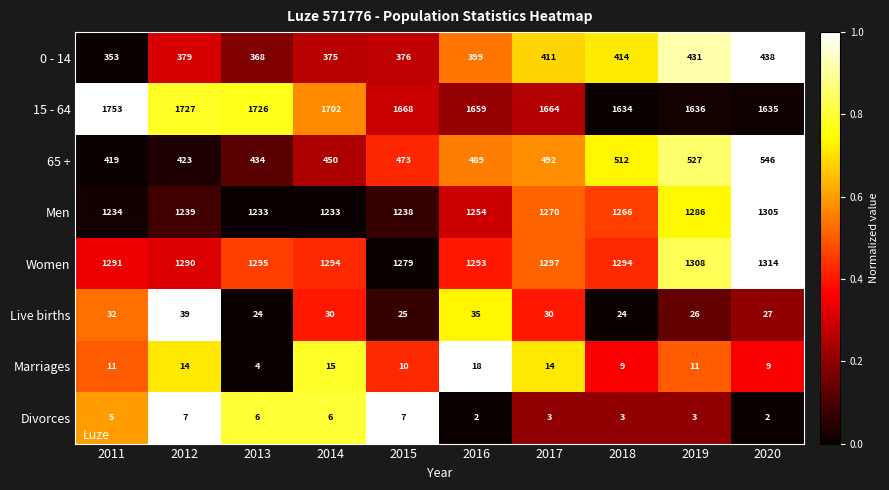

List the series in order of their peak value, highest first.

15 - 64, Women, Men, 65 +, 0 - 14, Live births, Marriages, Divorces